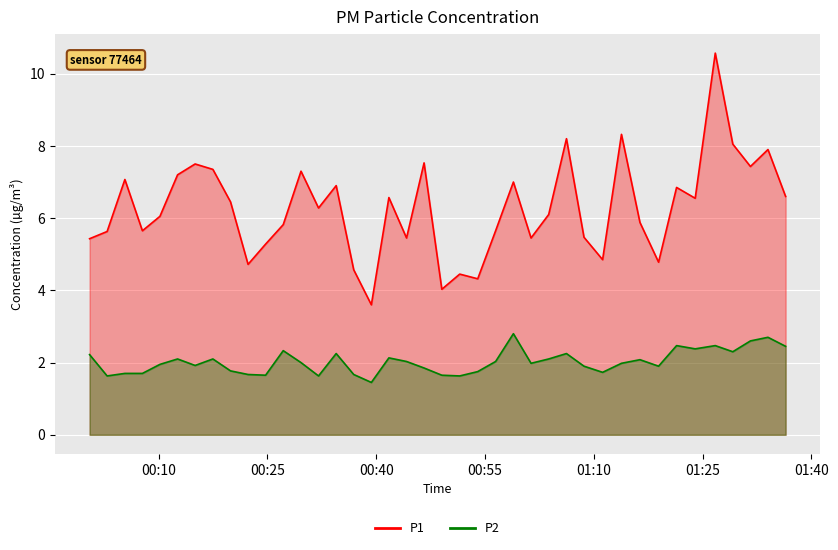

Reading left to right, extract all data points from this chart.

P1: 5.4	5.6	7.1	5.7	6.0	7.2	7.5	7.3	6.5	4.7	5.3	5.8	7.3	6.3	6.9	4.6	3.6	6.6	5.5	7.5	4.0	4.5	4.3	5.7	7.0	5.5	6.1	8.2	5.5	4.8	8.3	5.9	4.8	6.8	6.5	10.6	8.1	7.4	7.9	6.6
P2: 2.2	1.6	1.7	1.7	1.9	2.1	1.9	2.1	1.8	1.7	1.6	2.3	2.0	1.6	2.2	1.7	1.4	2.1	2.0	1.9	1.6	1.6	1.8	2.0	2.8	2.0	2.1	2.2	1.9	1.7	2.0	2.1	1.9	2.5	2.4	2.5	2.3	2.6	2.7	2.5